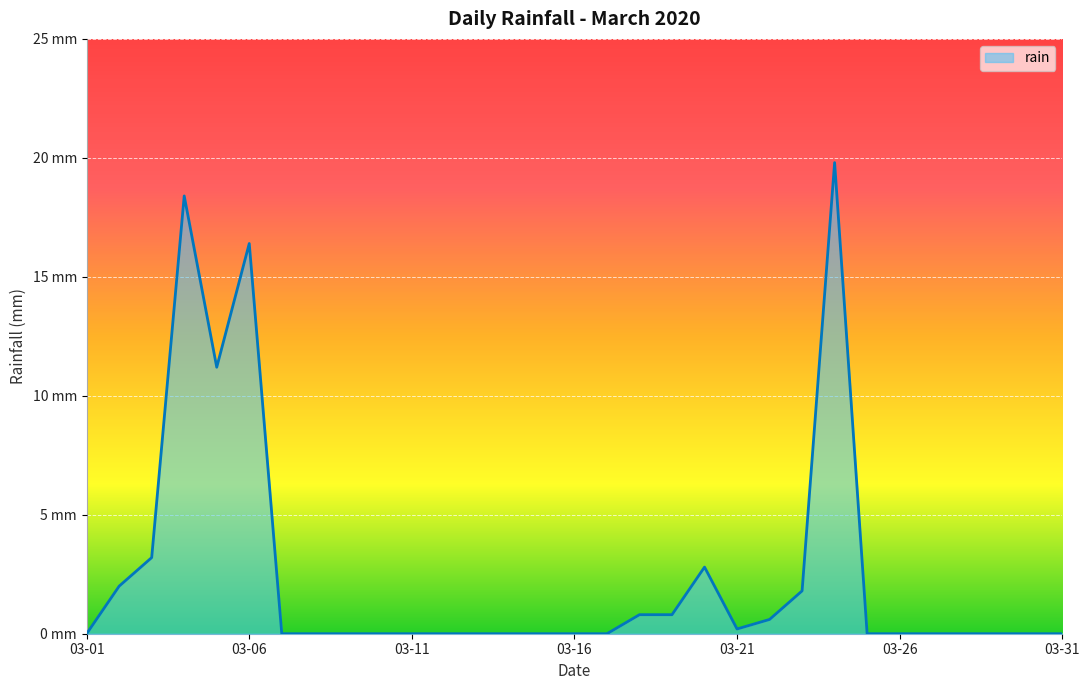

Does the chart have visible grid lines?

Yes